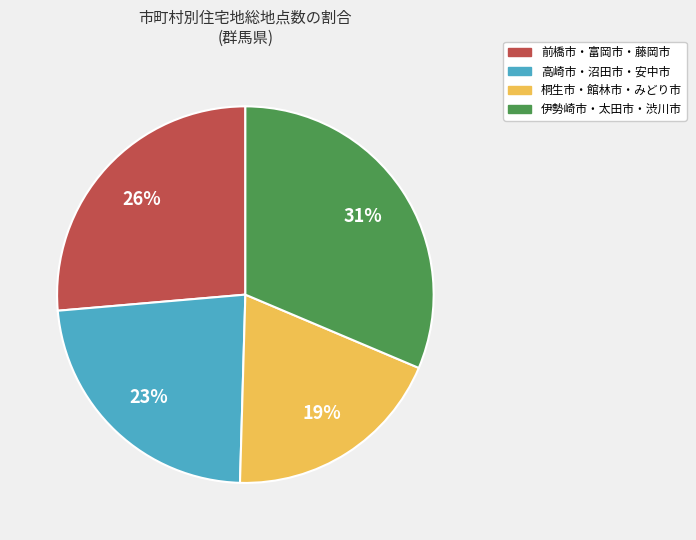

What percentage is the 前橋市・富岡市・藤岡市 slice, to the nearest percent?

26%